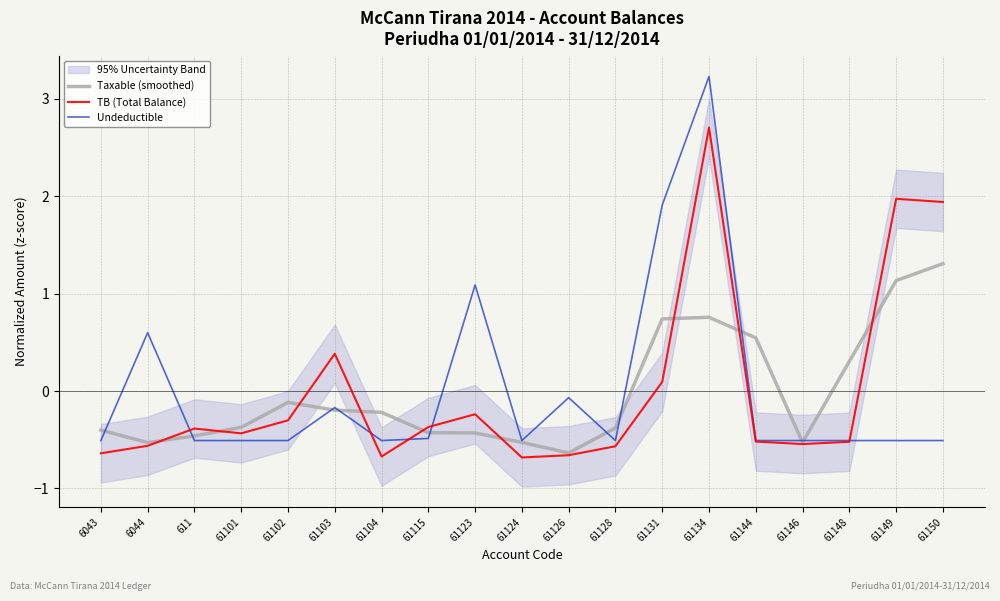

What position from the left is 61102?

5